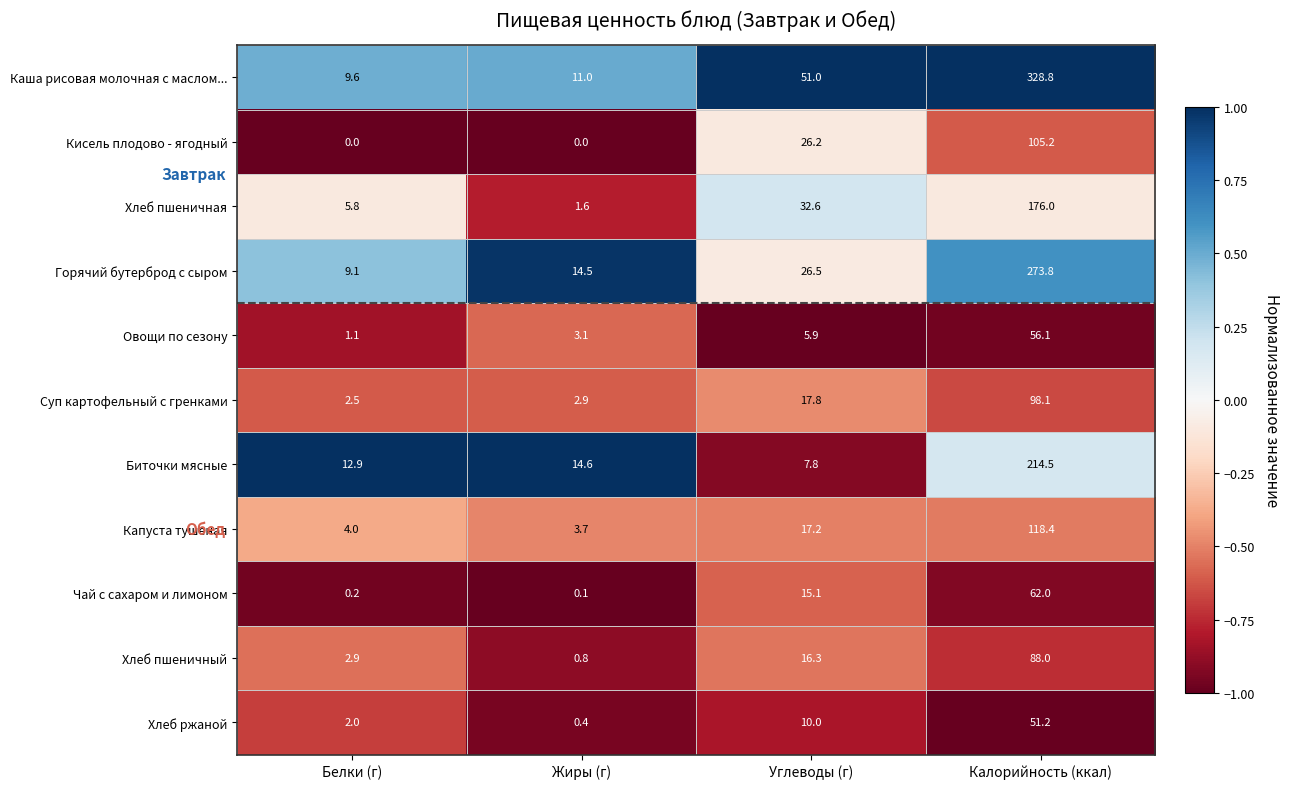

What is the minimum value shown in the chart?

0.0